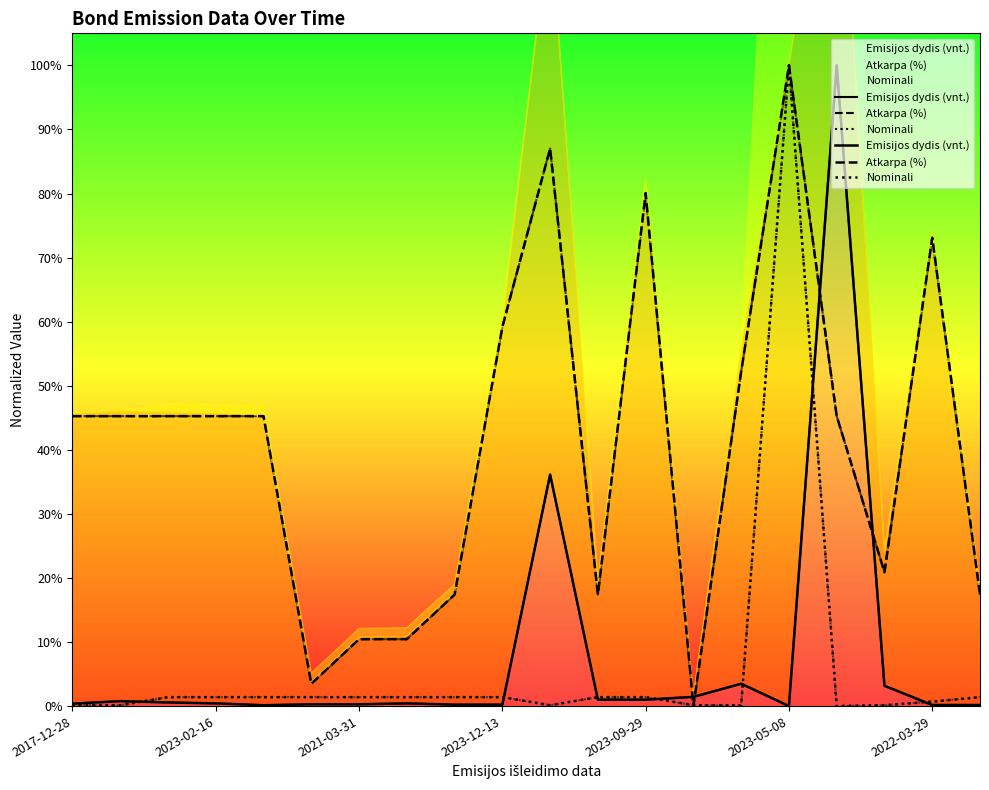

What is the label of the 18th point from the right?

2021-03-31